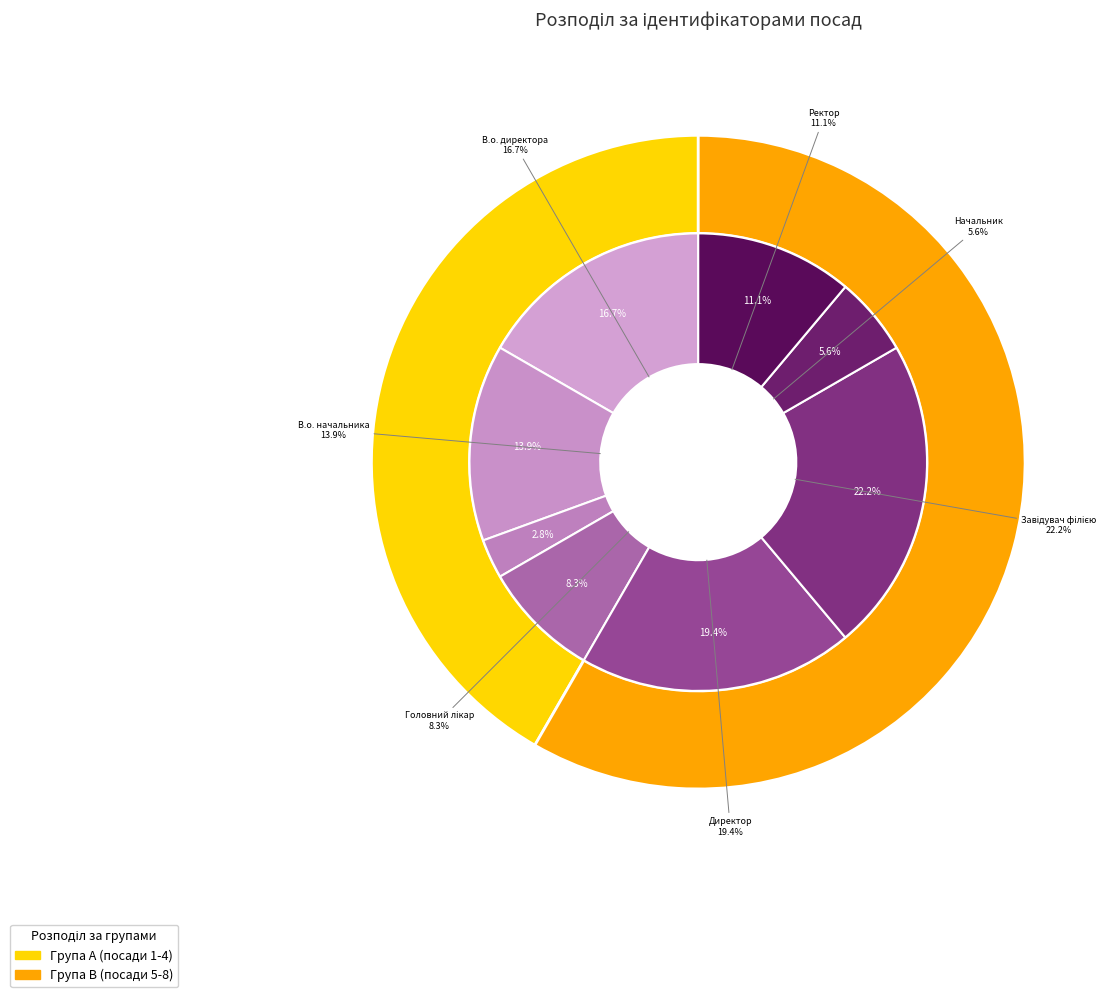

What percentage is NOT represented by Завідувач філією?

77.8%